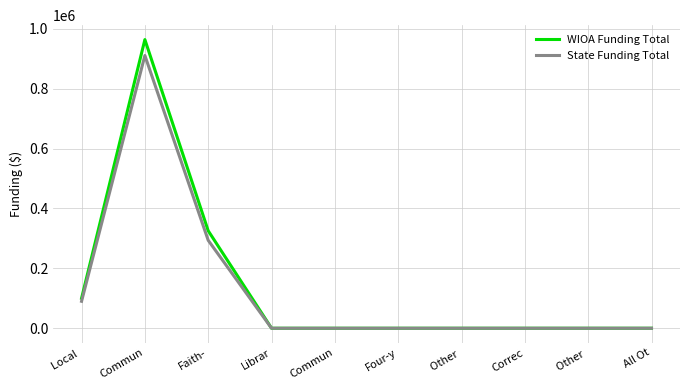

What is the maximum value shown in the chart?

964167.0